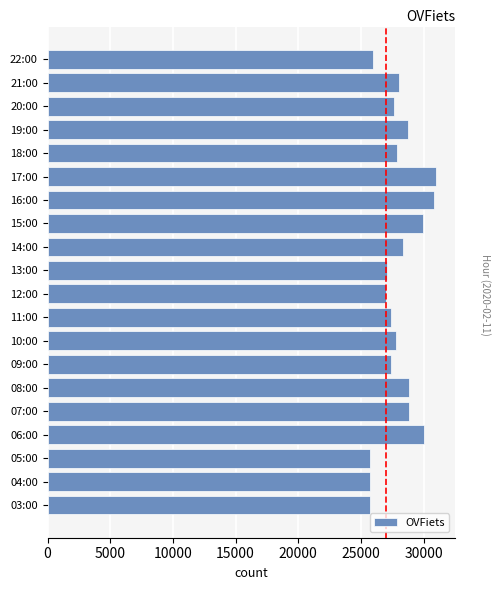

What is the minimum value shown in the chart?

25712